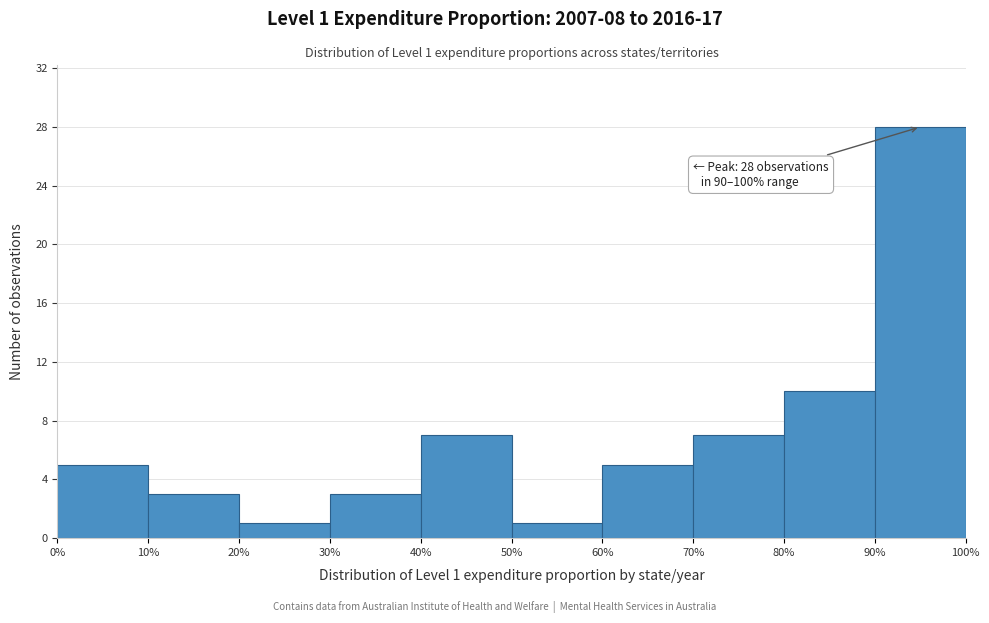

Which range on the x-axis has the tallest bar?

90% to 100%